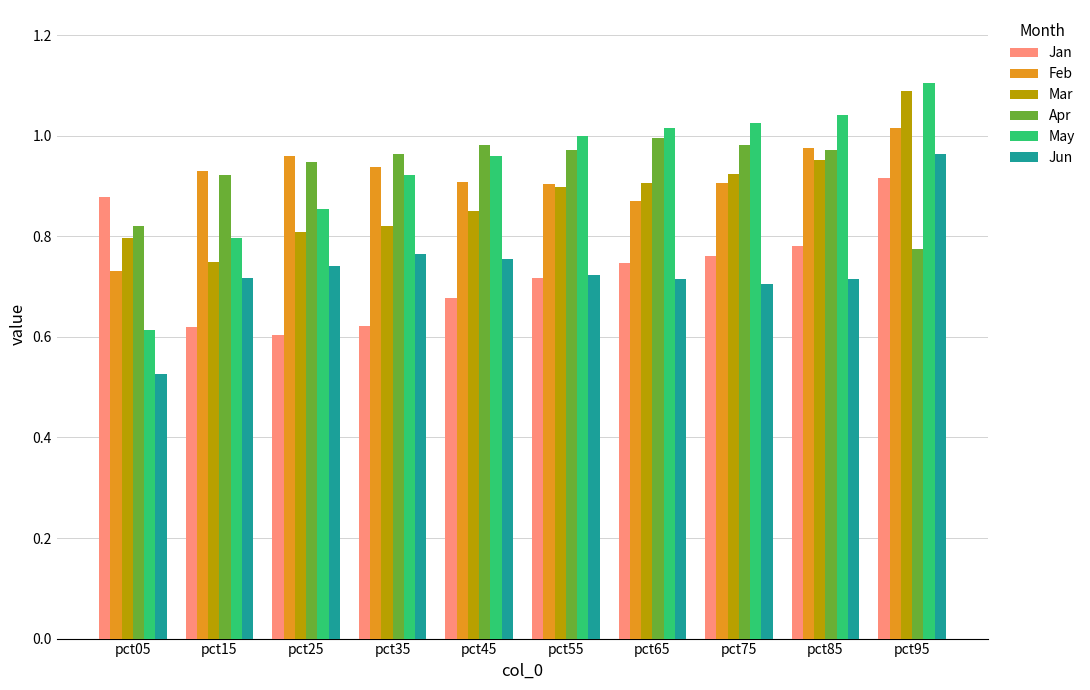

The value of Feb at pct55 is 0.6. True or false?

False